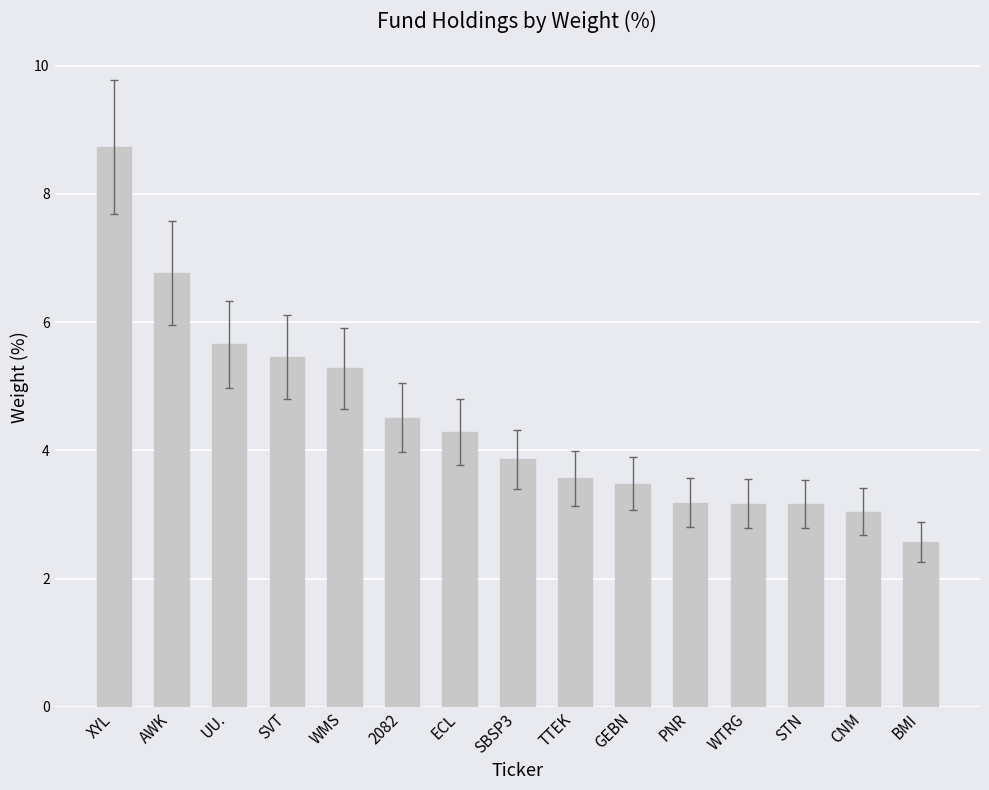

At which category does the chart reach its peak across all series?

XYL